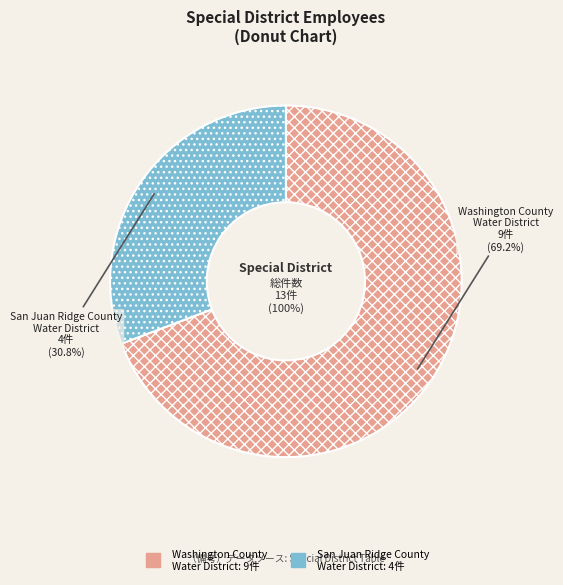

Is it true that Washington County Water District is 69% of the pie?

True